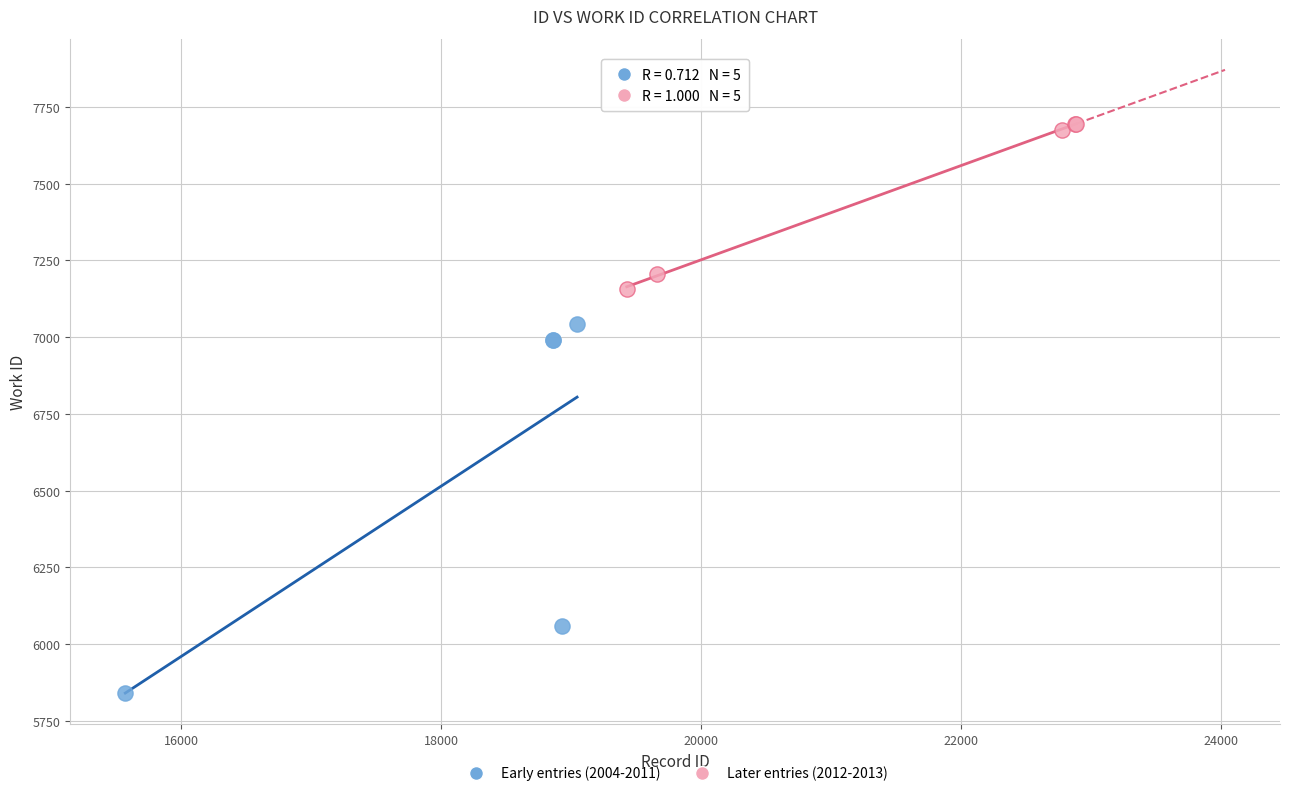

What are all the series names shown in the legend?

Early entries (2004-2011), Later entries (2012-2013)